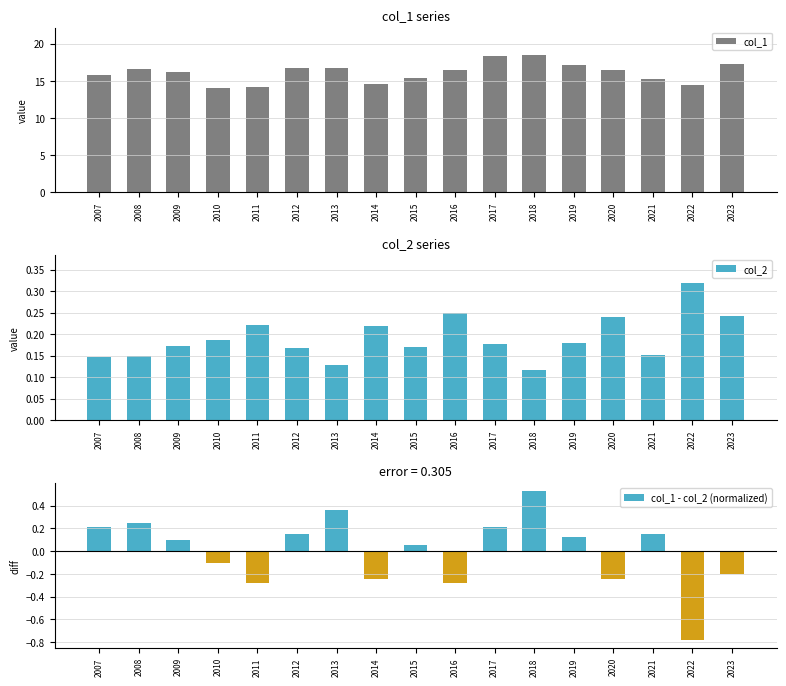

Reading left to right, extract all data points from this chart.

col_1: 15.8	16.7	16.2	14.0	14.1	16.7	16.8	14.6	15.4	16.5	18.4	18.5	17.2	16.4	15.3	14.4	17.3
col_2: 0.1	0.1	0.2	0.2	0.2	0.2	0.1	0.2	0.2	0.2	0.2	0.1	0.2	0.2	0.2	0.3	0.2
col_1 - col_2 (normalized): 0.2	0.3	0.1	-0.1	-0.3	0.2	0.4	-0.2	0.1	-0.3	0.2	0.5	0.1	-0.2	0.2	-0.8	-0.2